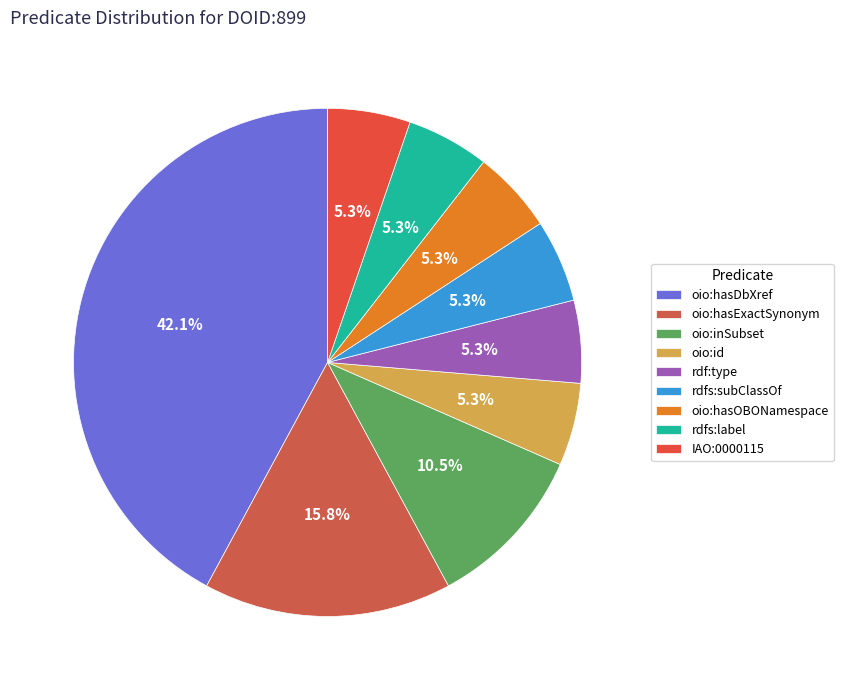

Count the number of slices in the pie.

9